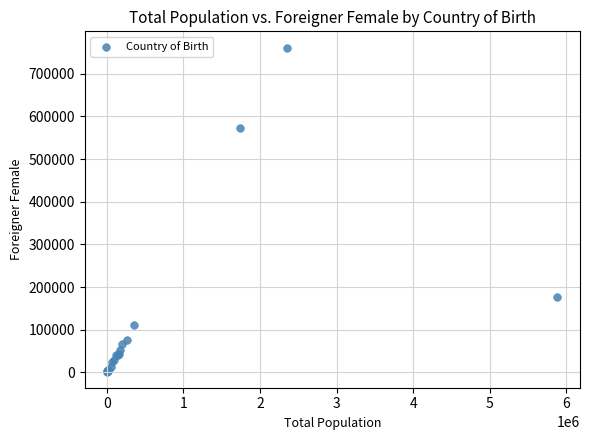

What Y value in the scatter plot is closest to 381768?

572129